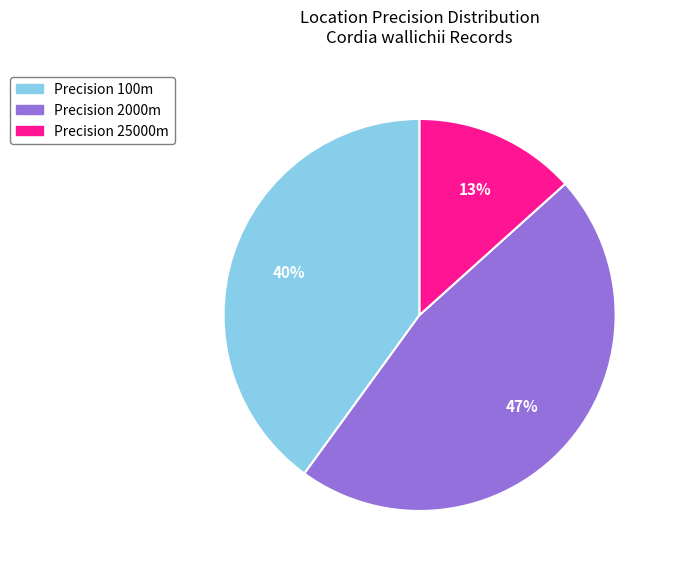

How many segments does this pie chart have?

3